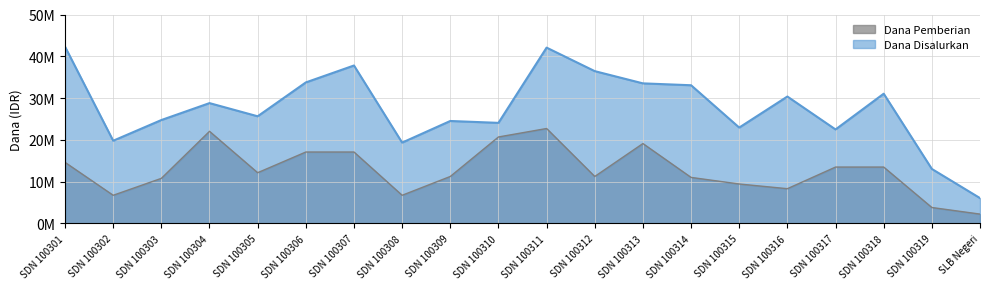

Which category has the lowest value in the Dana Pemberian series?

SLB Negeri